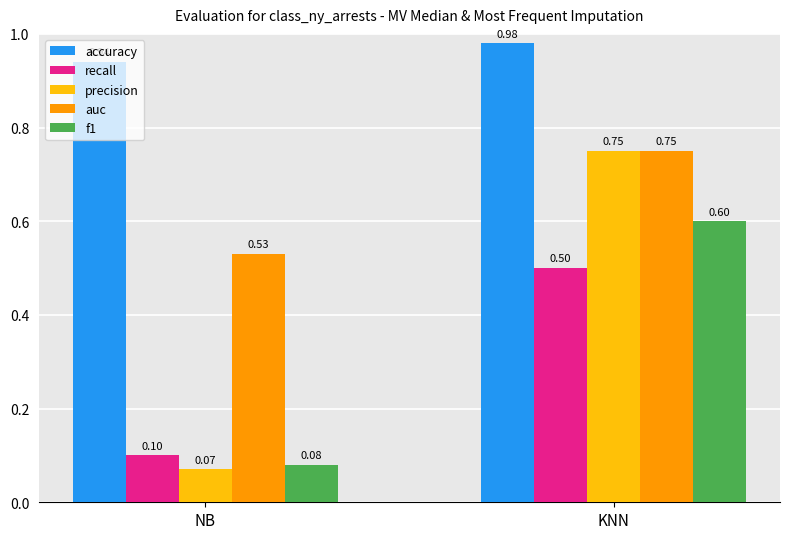

At which label is recall closest to 0?

NB